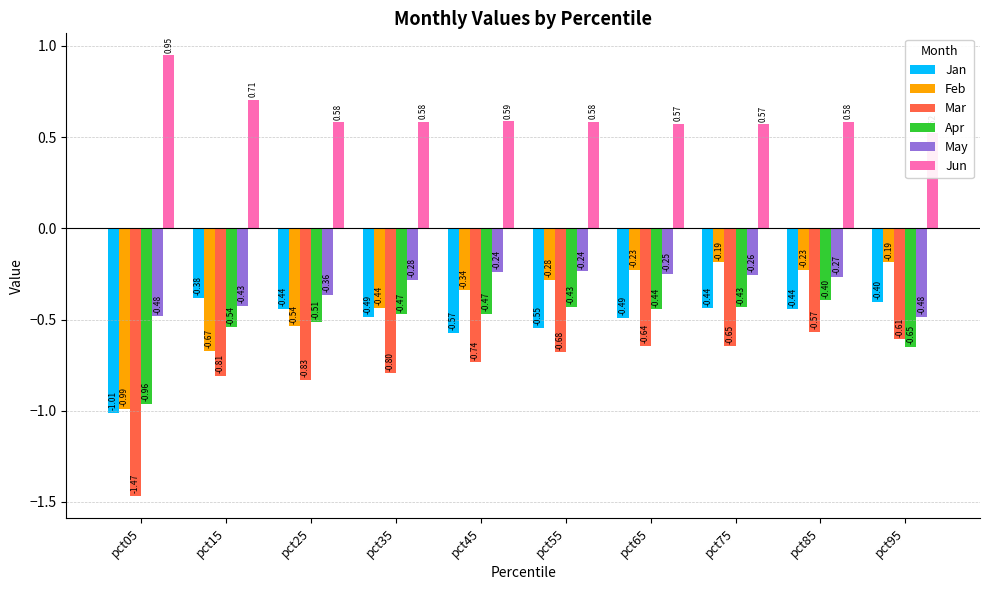

How many bars are there in total?

60